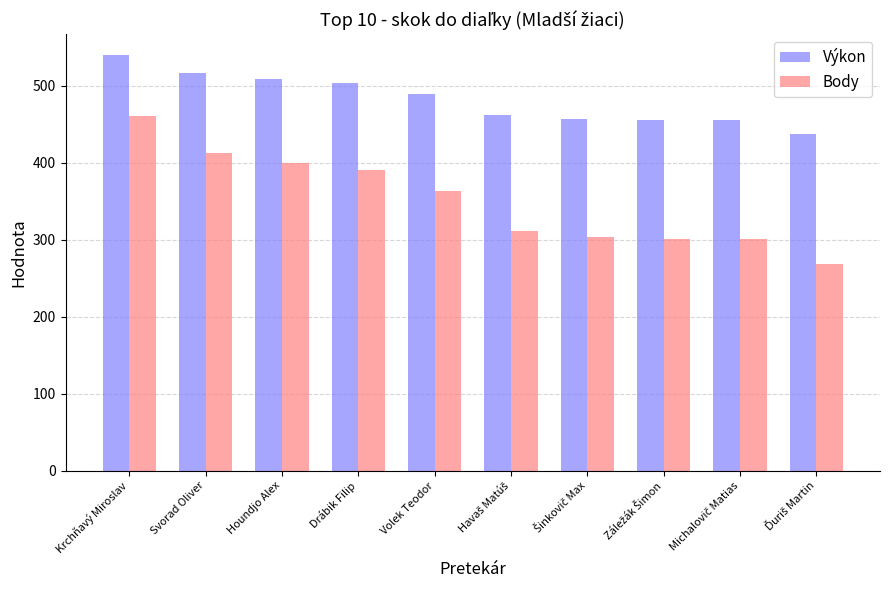

What is the difference between the maximum and second lowest values in the Body series?

160